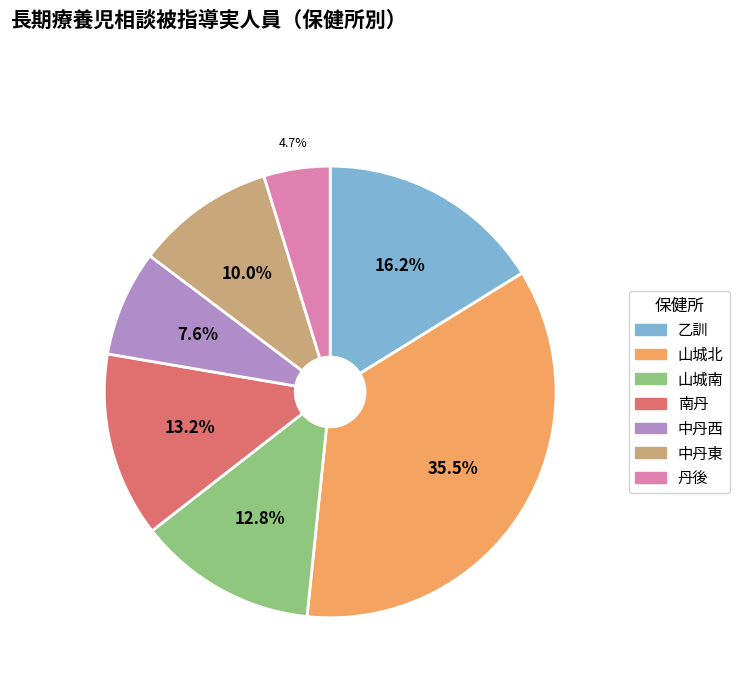

Is the sum of 中丹東 and 山城南 greater than half?

No